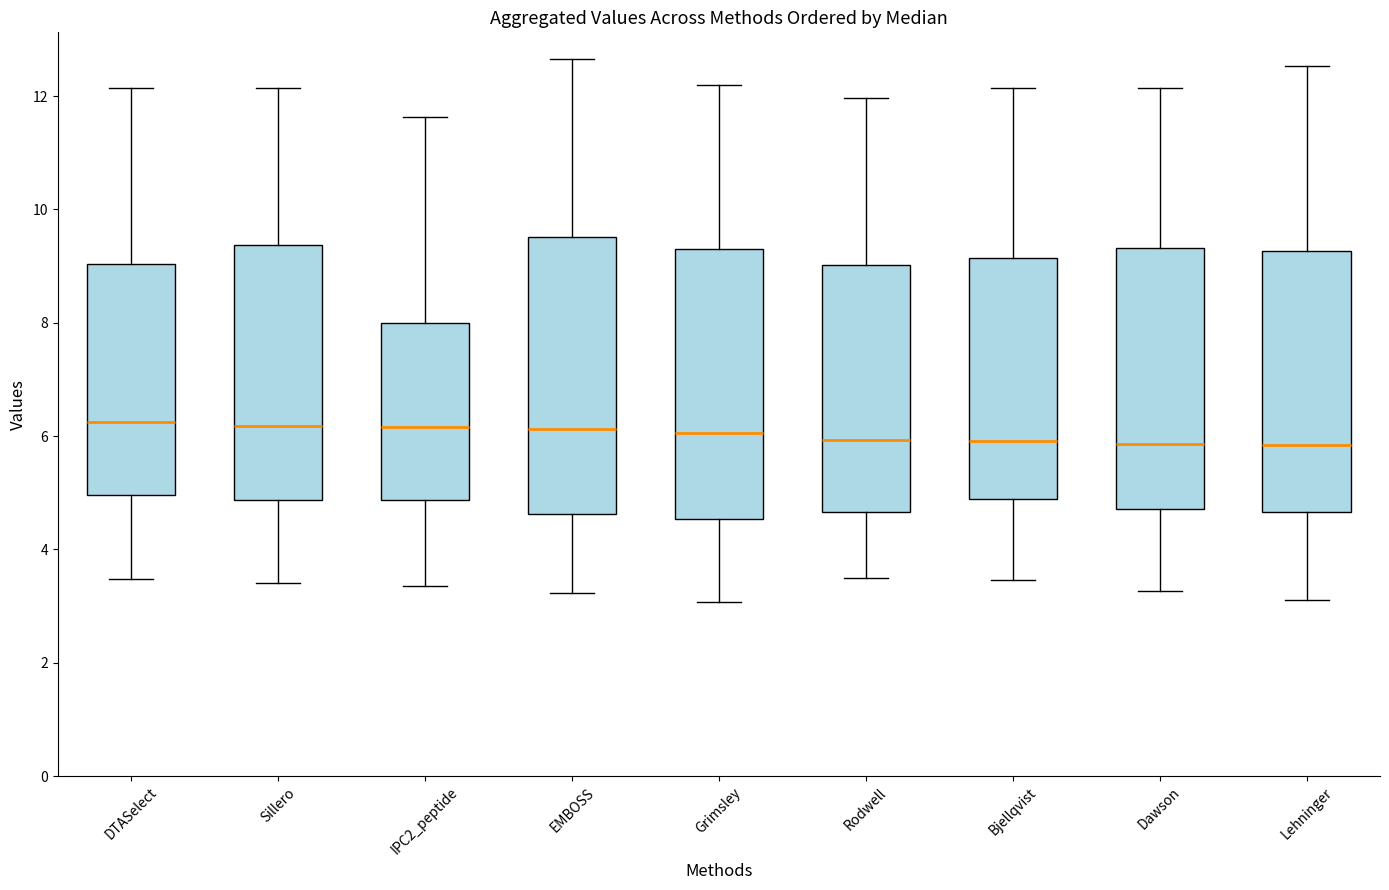

Reading left to right, read every box against the y-axis: the position of its median line, the range the box covers, and the ends of its whiskers. The values are not printed on the chart, so give them approximately, as read against the axis.

DTASelect: median 6.2, box 5.0 to 9.0, whiskers 3.4 to 12.2
Sillero: median 6.2, box 4.8 to 9.4, whiskers 3.4 to 12.2
IPC2_peptide: median 6.2, box 4.8 to 8.0, whiskers 3.4 to 11.6
EMBOSS: median 6.2, box 4.6 to 9.6, whiskers 3.2 to 12.6
Grimsley: median 6.0, box 4.6 to 9.2, whiskers 3.0 to 12.2
Rodwell: median 6.0, box 4.6 to 9.0, whiskers 3.4 to 12.0
Bjellqvist: median 6.0, box 4.8 to 9.2, whiskers 3.4 to 12.2
Dawson: median 5.8, box 4.8 to 9.4, whiskers 3.2 to 12.2
Lehninger: median 5.8, box 4.6 to 9.2, whiskers 3.2 to 12.6